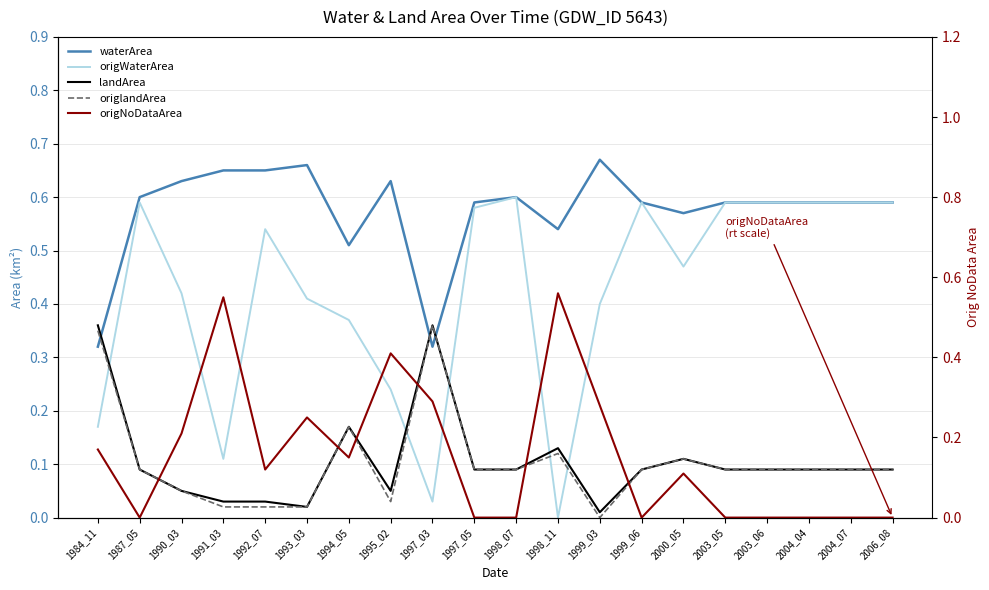

In origlandArea, how many points are higher than both neighbors (excluding endpoints)?

4